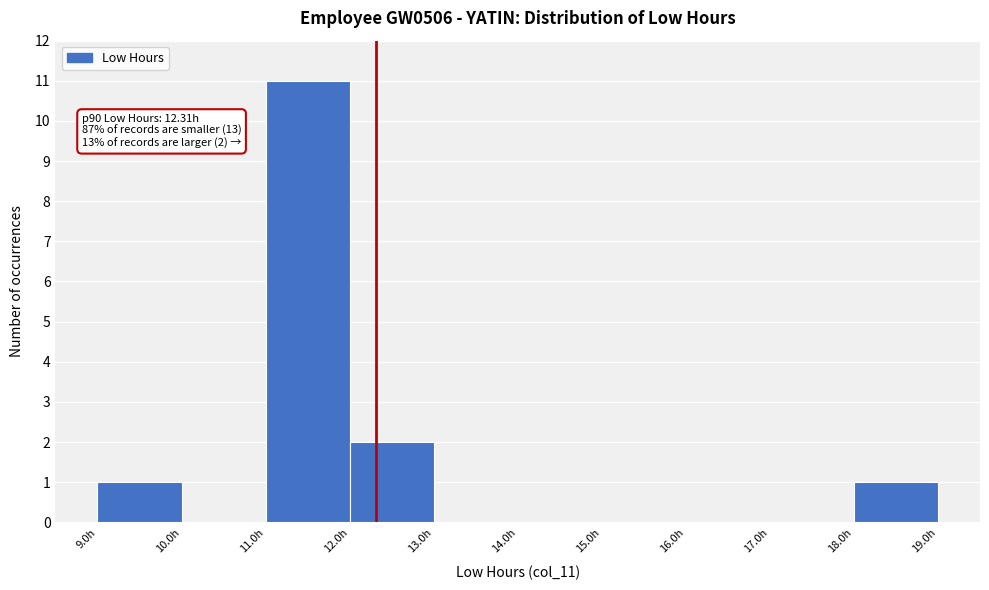

Over which range of the x-axis is the bar tallest?

11 to 12